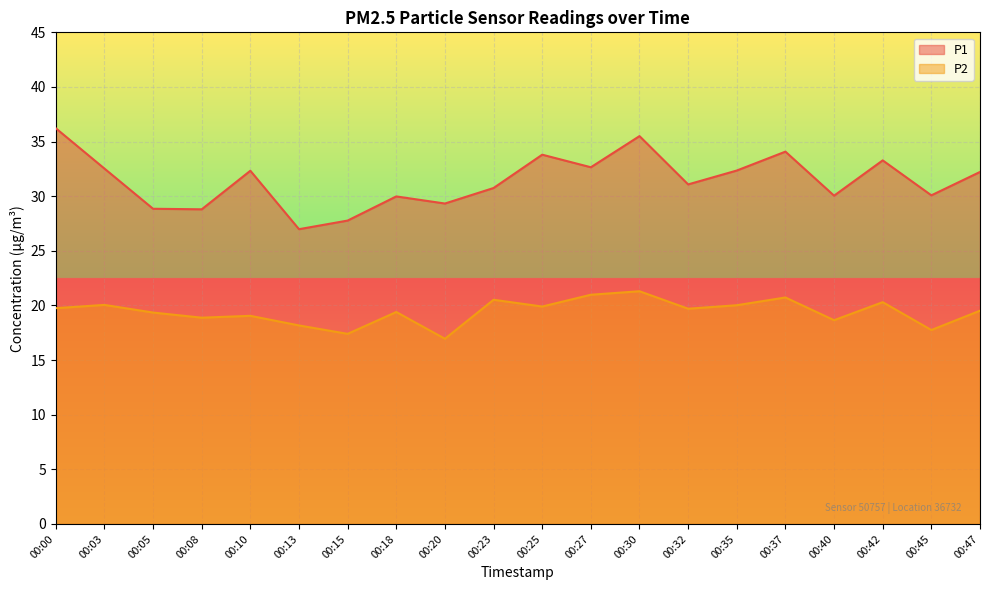

Read the P1 value at 00:10.

32.3